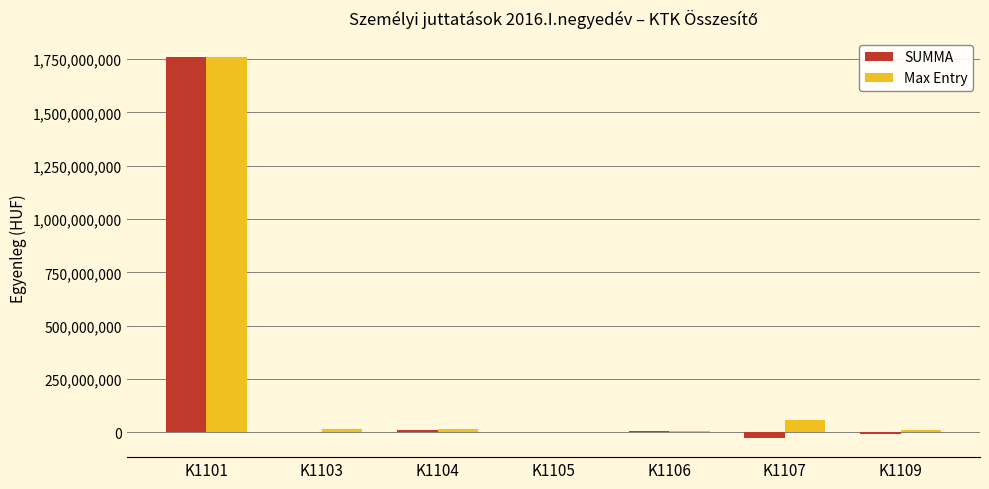

Where is Max Entry nearest to the value 881952610?

K1107